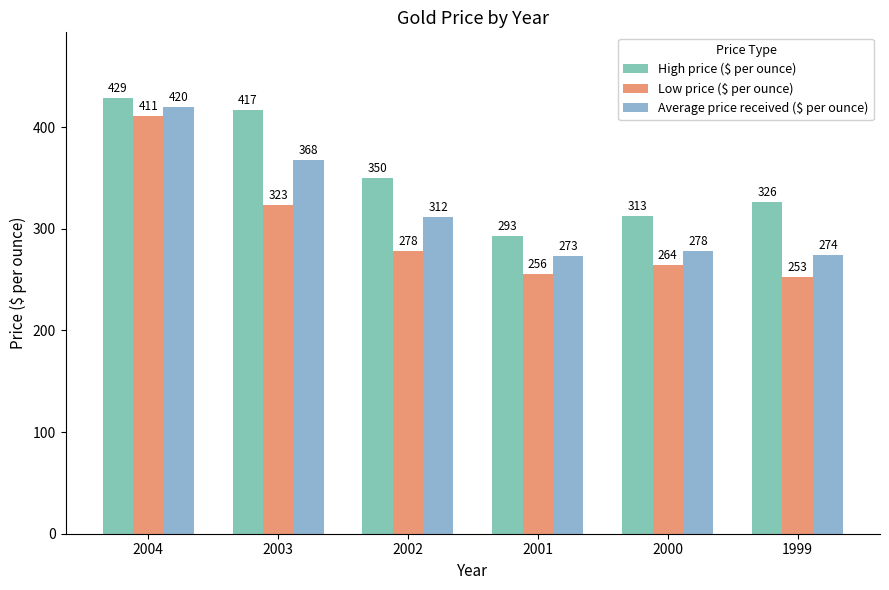

What is the total value across all series at 2000?

855